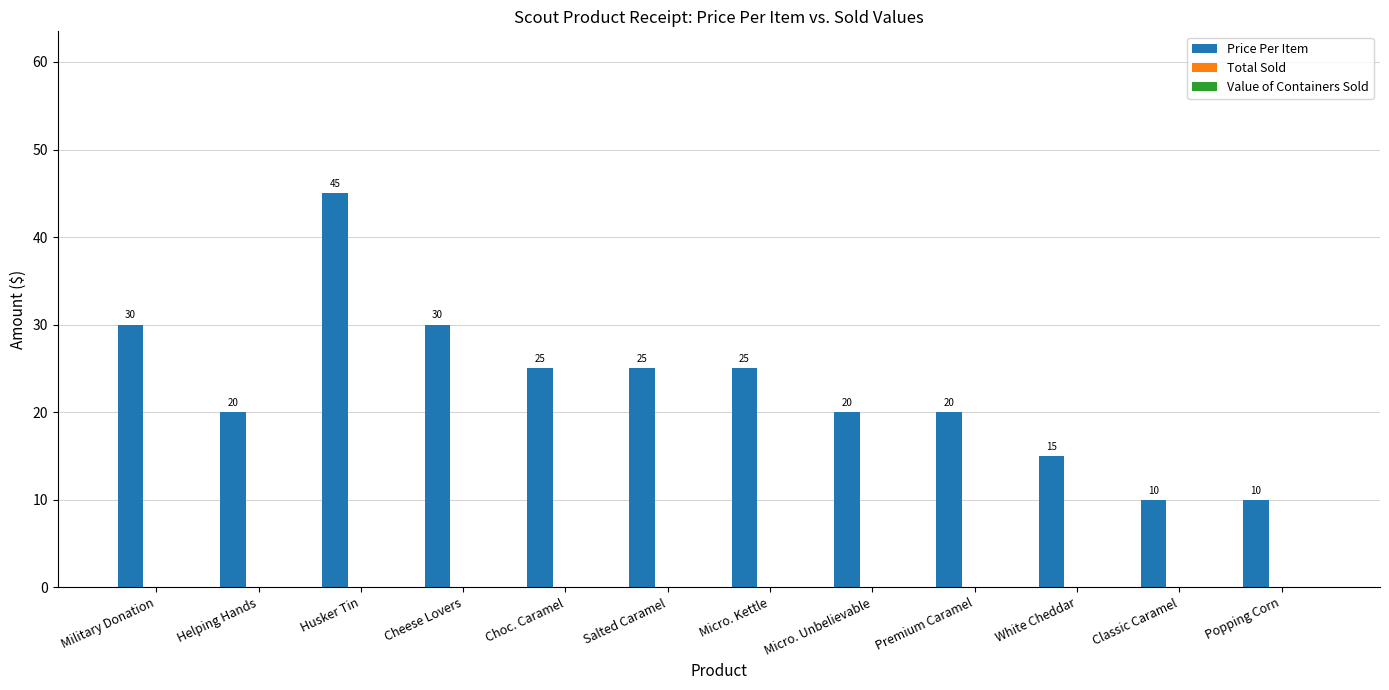

Reading right to left, extract all data points from this chart.

Popping Corn=10	Classic Caramel=10	White Cheddar=15	Premium Caramel=20	Micro. Unbelievable=20	Micro. Kettle=25	Salted Caramel=25	Choc. Caramel=25	Cheese Lovers=30	Husker Tin=45	Helping Hands=20	Military Donation=30